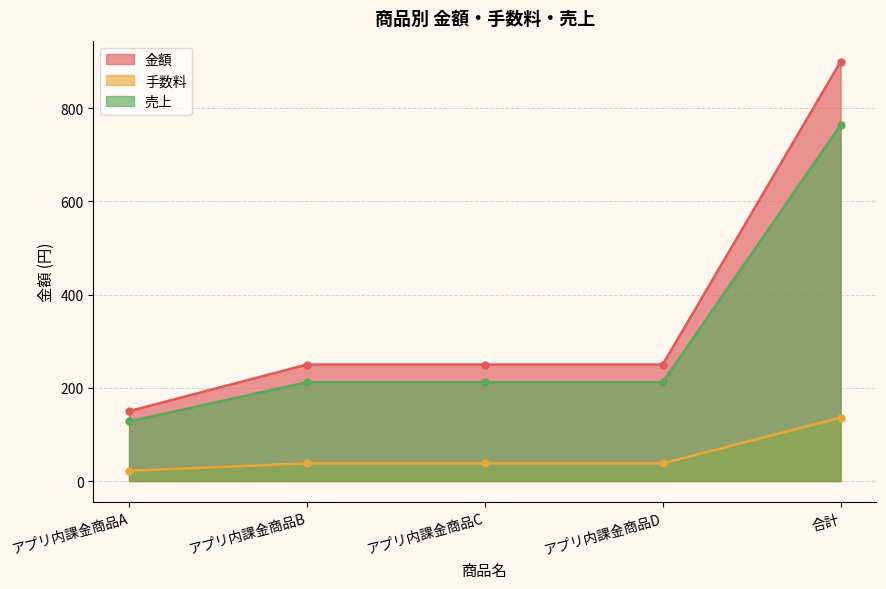

What is the smallest value displayed?

22